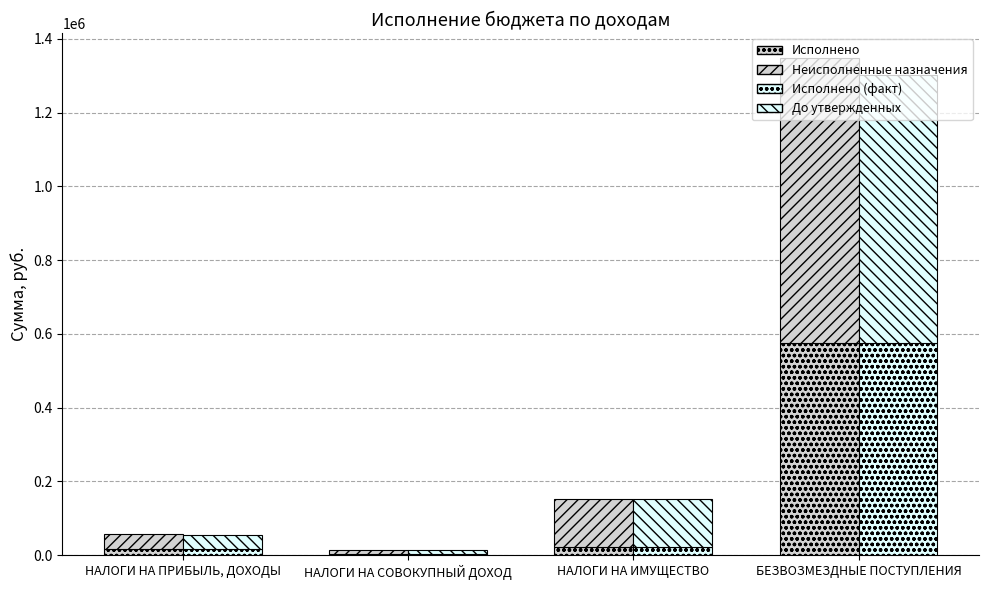

What is the minimum value for Исполнено (факт)?

2108.2